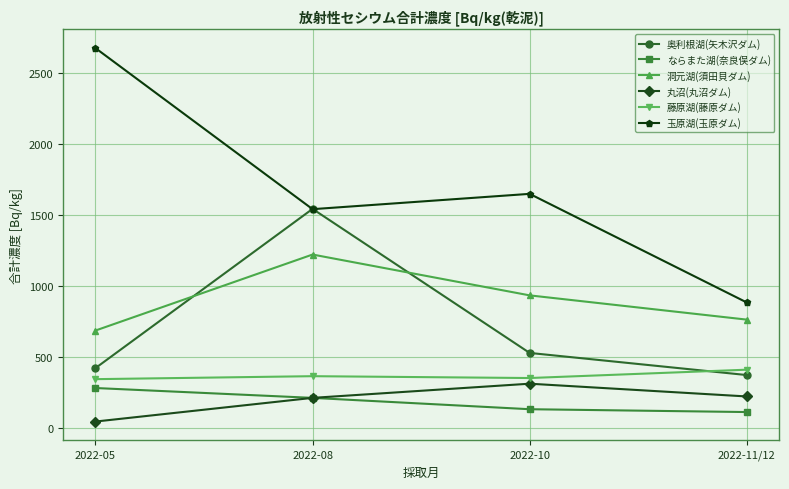

True or false: 藤原湖(藤原ダム) and ならまた湖(奈良俣ダム) intersect in this chart.

False